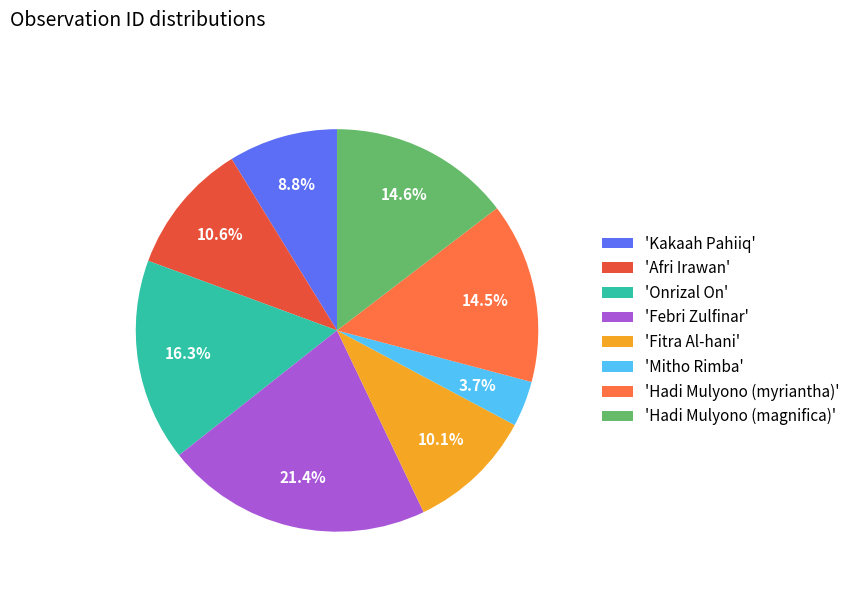

What percentage is NOT represented by 'Hadi Mulyono (myriantha)'?

85.5%